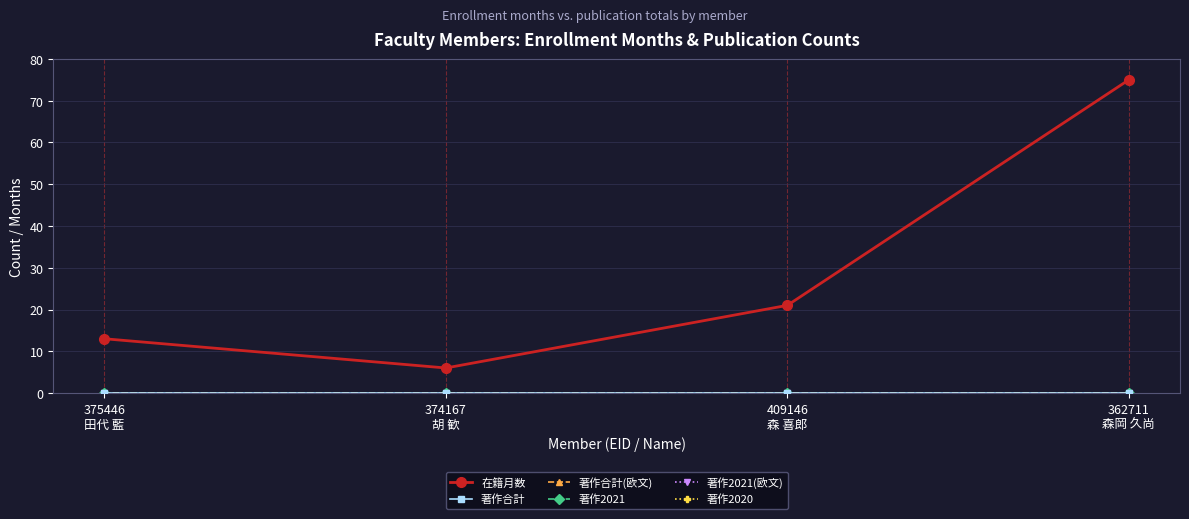

How many data points in 在籍月数 are less than 21?

2